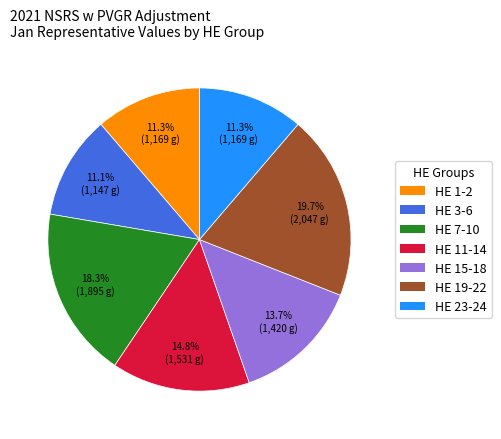

Is the sum of HE 23-24 and HE 11-14 greater than half?

No